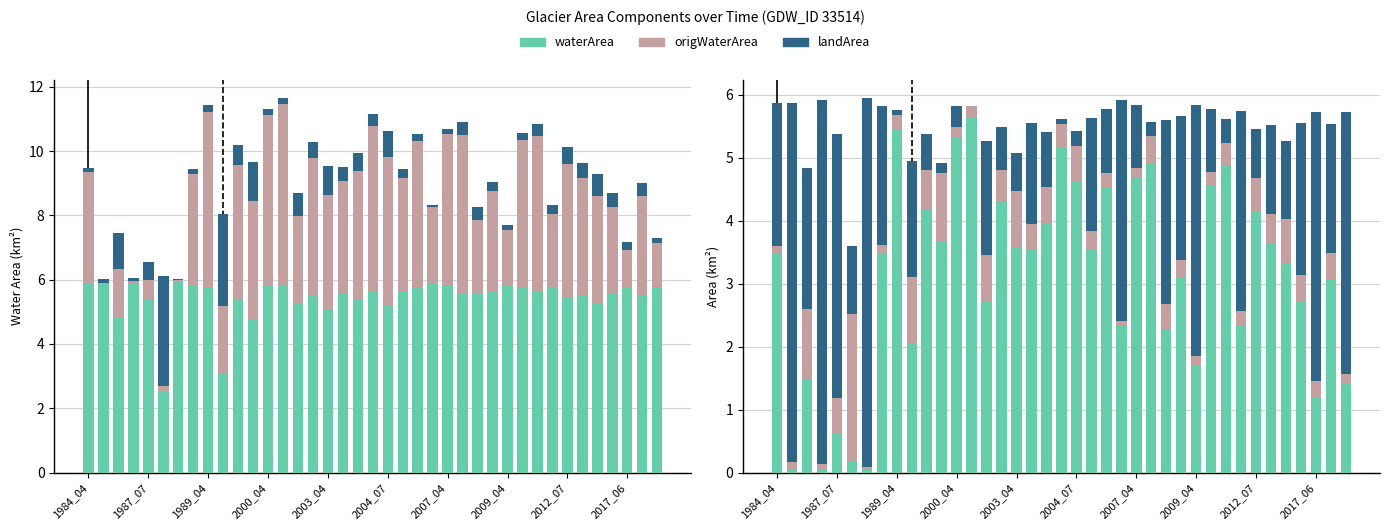

Read the origWaterArea value at 29.

4.6